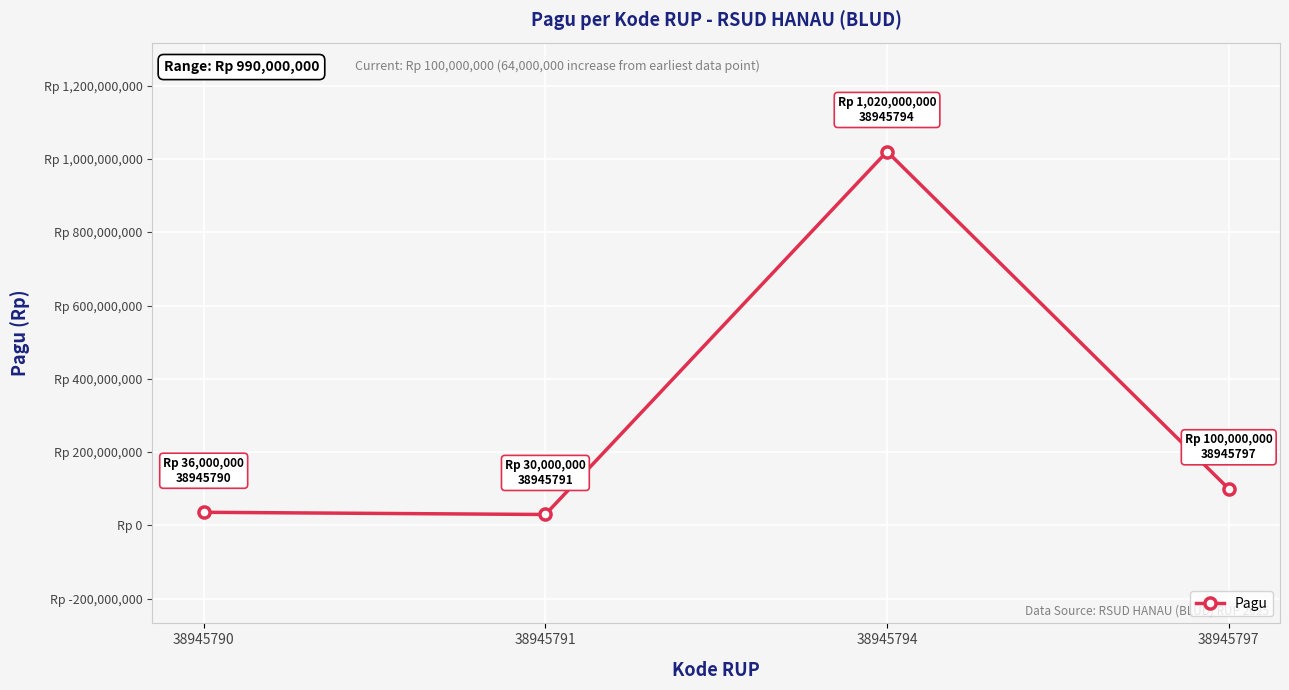

Rank the categories by value from lowest to highest.

38945791, 38945790, 38945797, 38945794